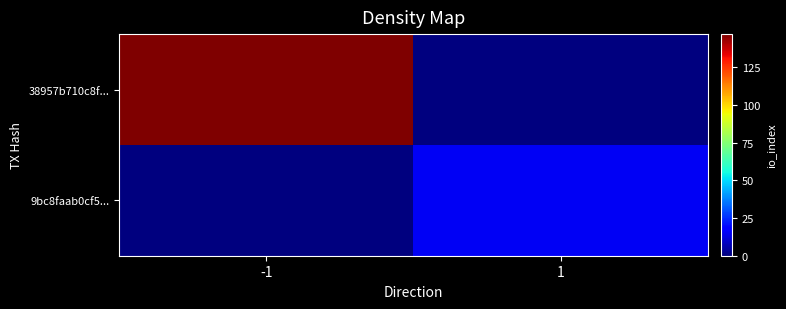

Count the number of data series in this chart.

2